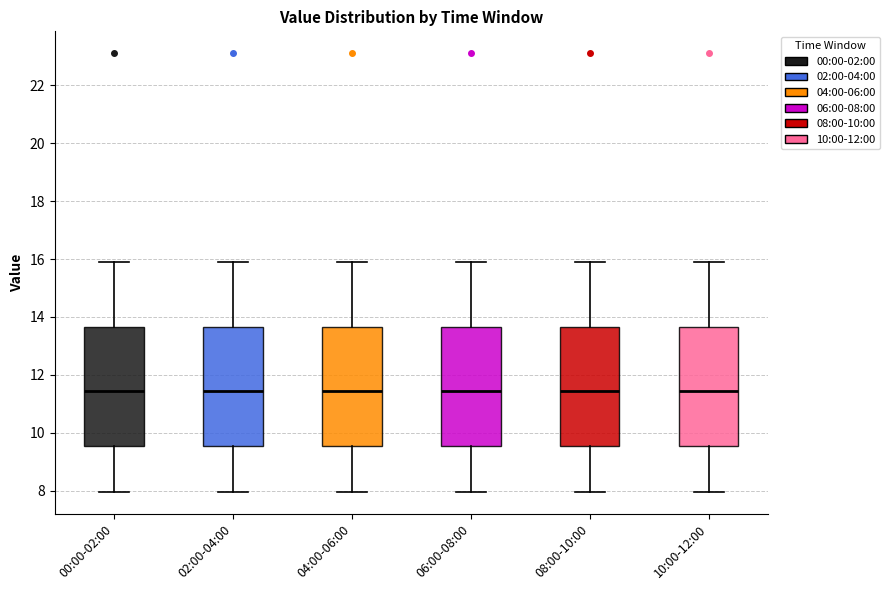

Reading left to right, read every box against the y-axis: the position of its median line, the range the box covers, and the ends of its whiskers. The values are not printed on the chart, so give them approximately, as read against the axis.

00:00-02:00: median 11.4, box 9.6 to 13.6, whiskers 8.0 to 16.0
02:00-04:00: median 11.4, box 9.6 to 13.6, whiskers 8.0 to 16.0
04:00-06:00: median 11.4, box 9.6 to 13.6, whiskers 8.0 to 16.0
06:00-08:00: median 11.4, box 9.6 to 13.6, whiskers 8.0 to 16.0
08:00-10:00: median 11.4, box 9.6 to 13.6, whiskers 8.0 to 16.0
10:00-12:00: median 11.4, box 9.6 to 13.6, whiskers 8.0 to 16.0